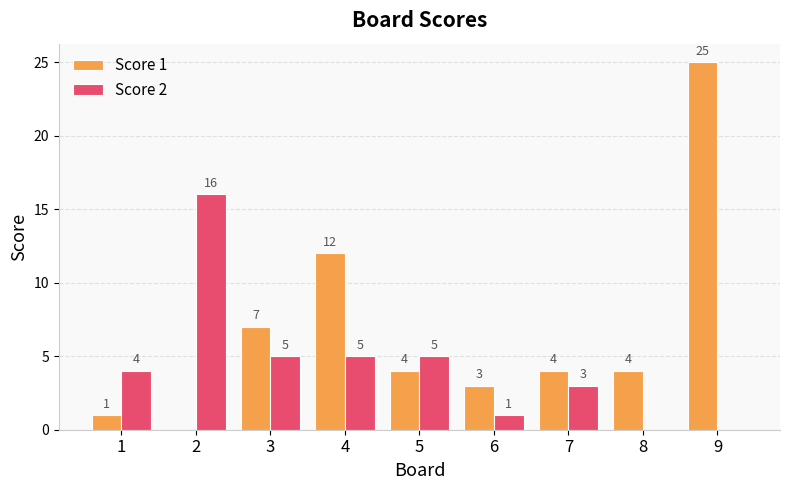

How many positive values does the Score 2 series have?

7